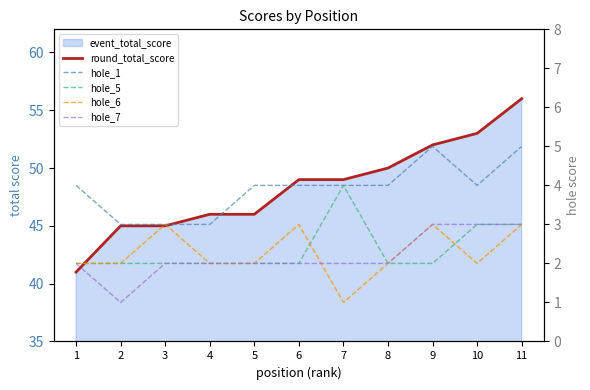

True or false: round_total_score has more than 0 points higher than both neighbors.

False